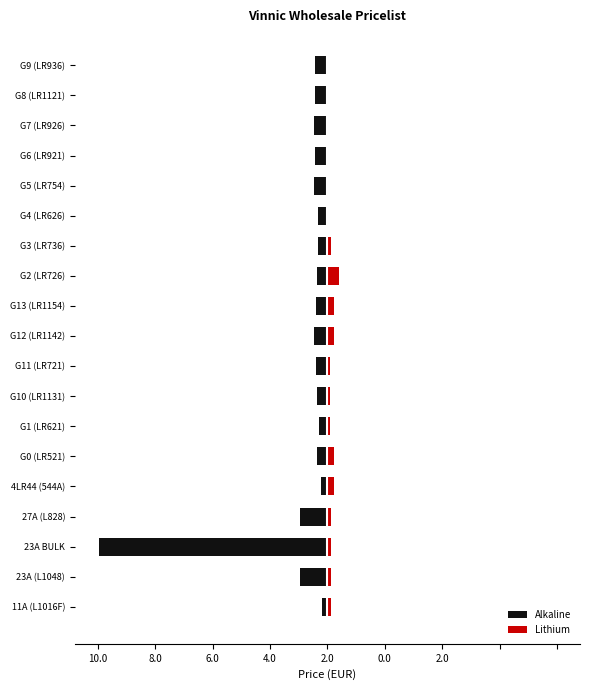

Is the value of Alkaline at 23A (L1048) greater than the value of Lithium at G0 (LR521)?

No